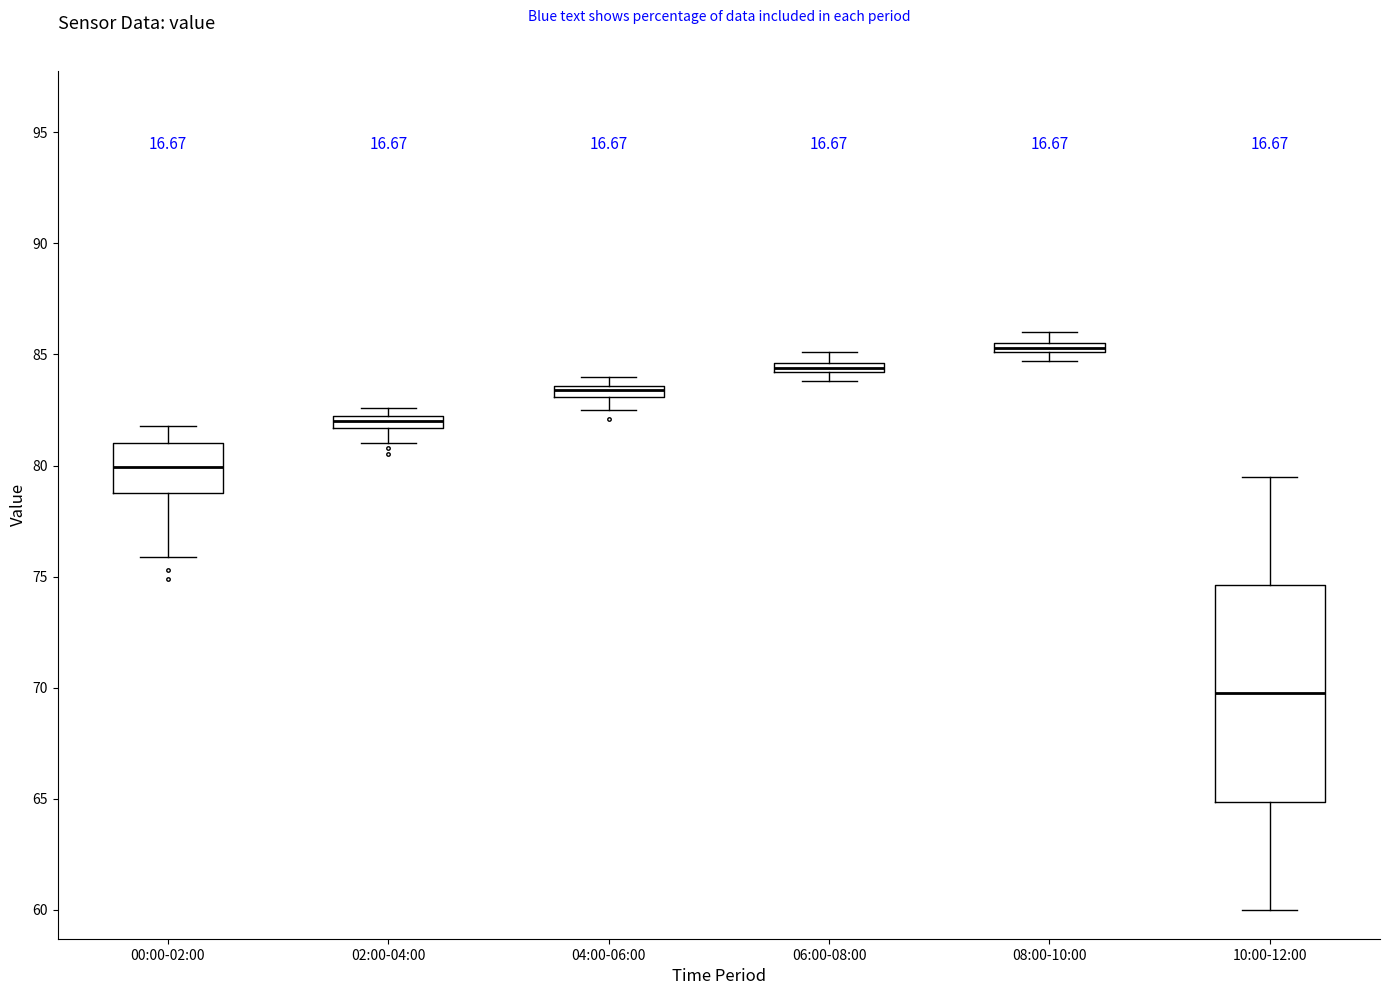

Where is the lower edge of the box for 06:00-08:00 on the y-axis? The values are not printed on the chart, so give them approximately, as read against the axis.

84.0